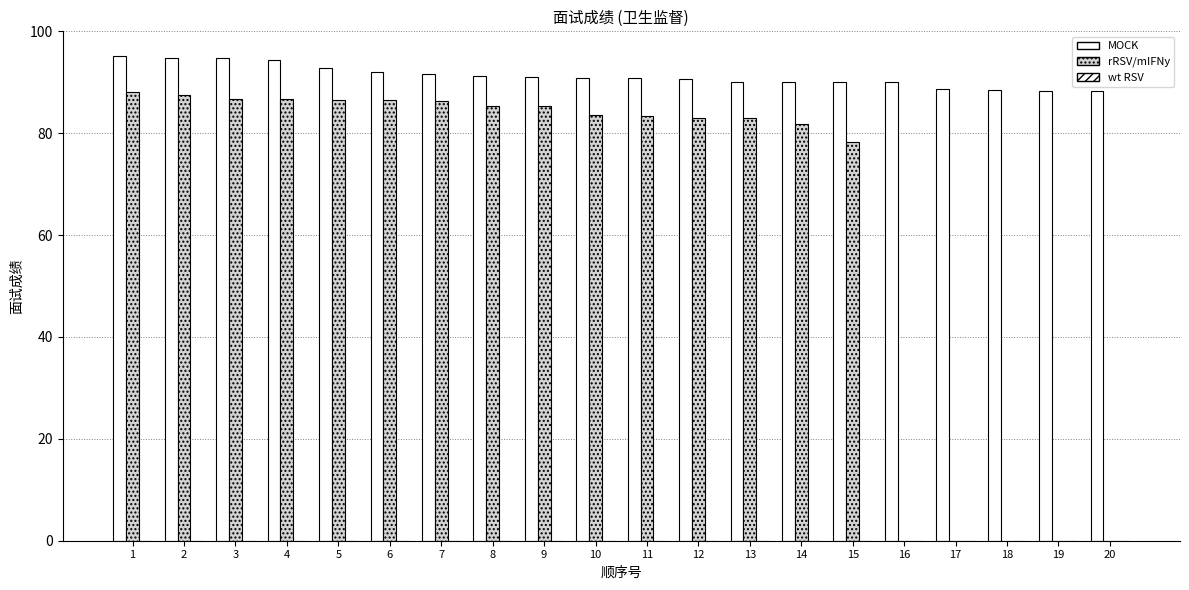

How many categories are shown in the chart?

20